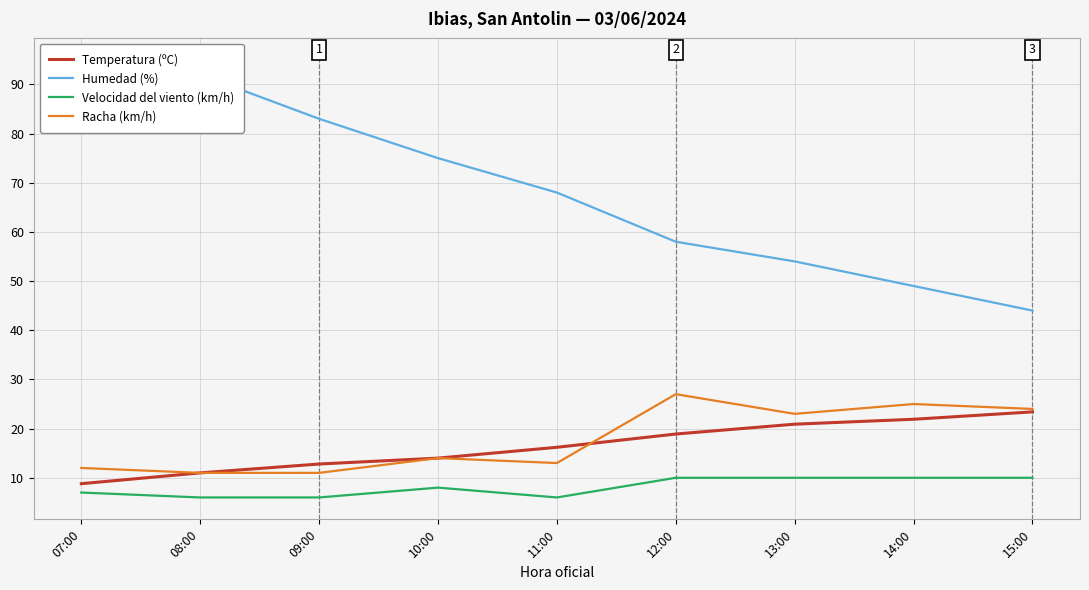

Which series has the widest spread of values?

Humedad (%)